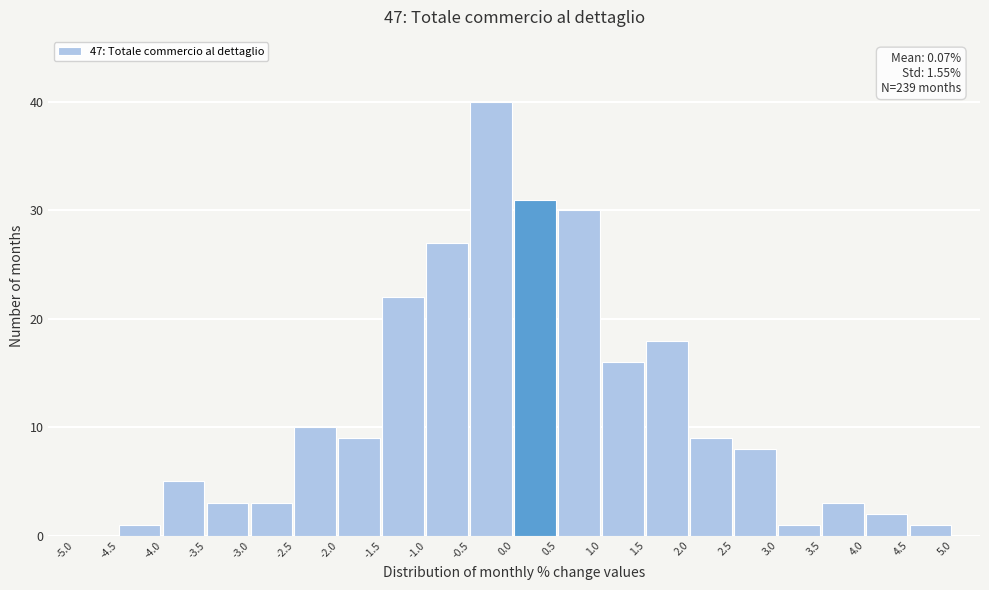

Which range on the x-axis has the tallest bar?

-0.5 to 0.0